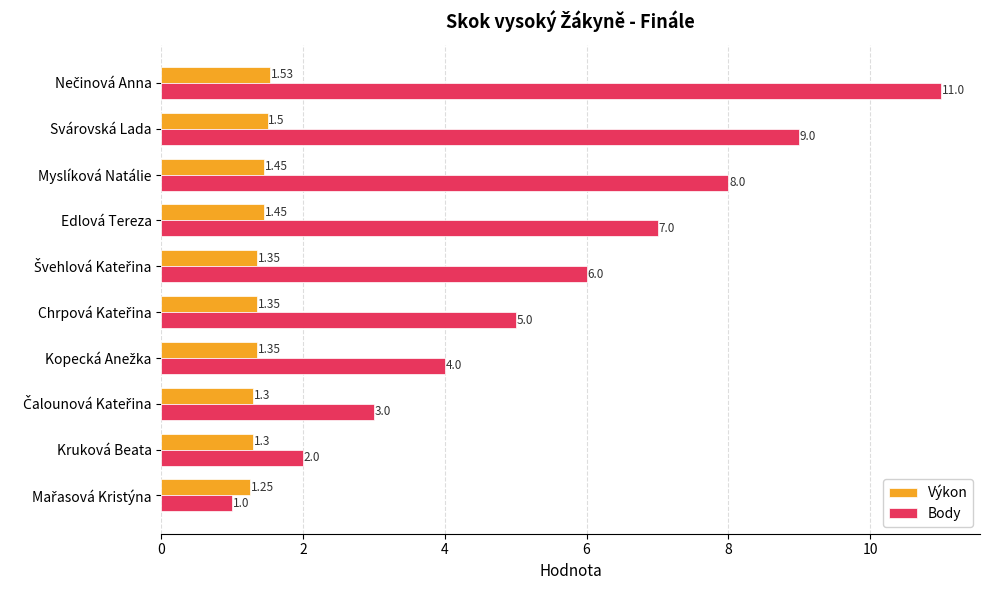

Is the value of Výkon at Svárovská Lada greater than the value of Body at Svárovská Lada?

No